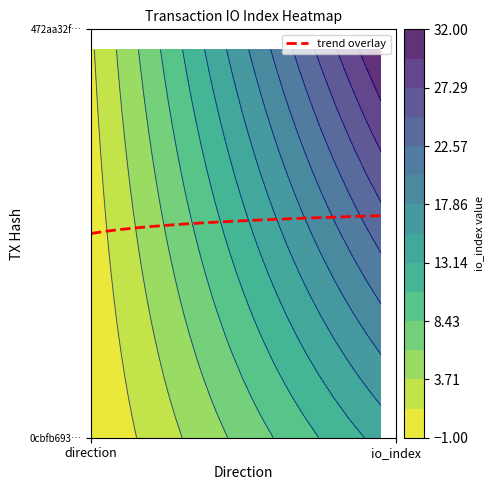

What is the spread (max minus min) of values at 1?

18